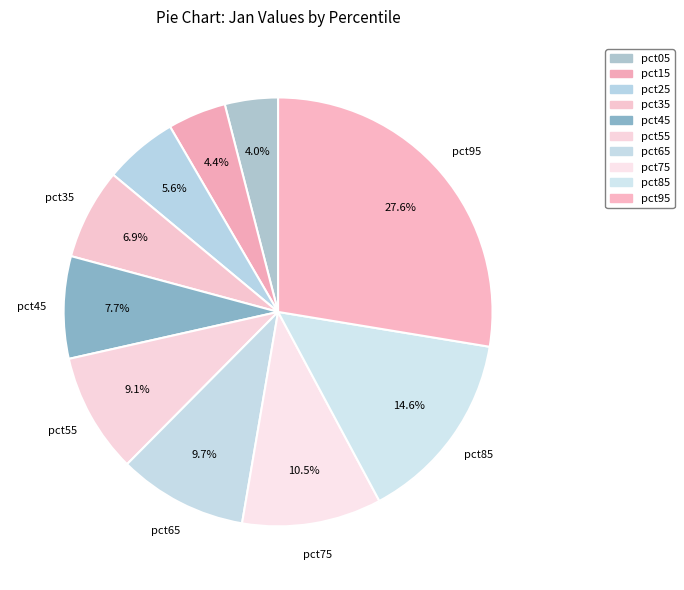

Count the number of slices in the pie.

10